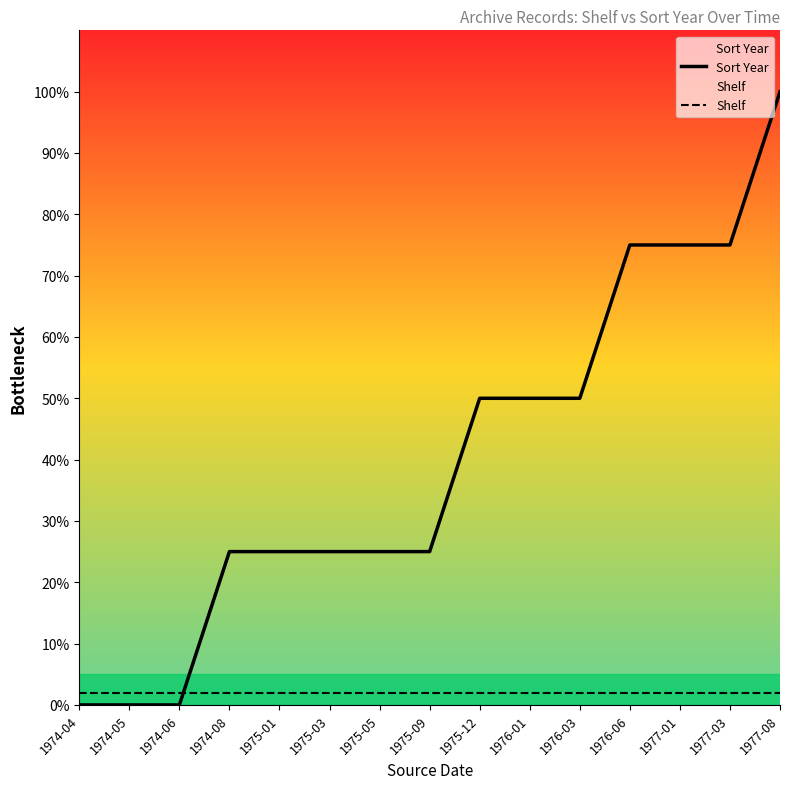

List the series in order of their peak value, lowest first.

Shelf, Sort Year